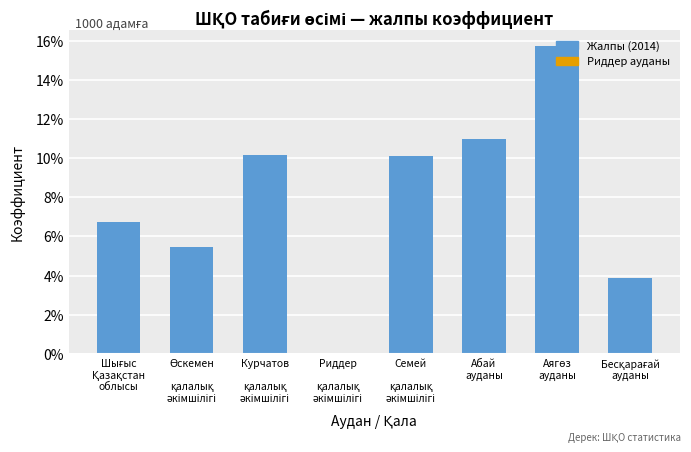

What is the average value?

7.9